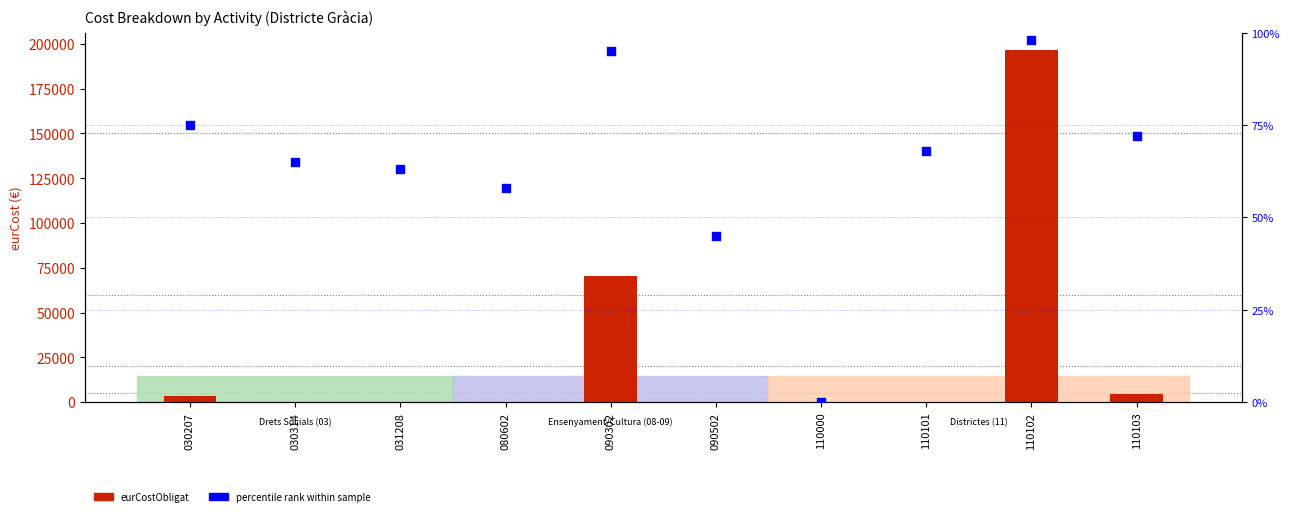

Which series has the largest total across all categories?

eurCostObligat